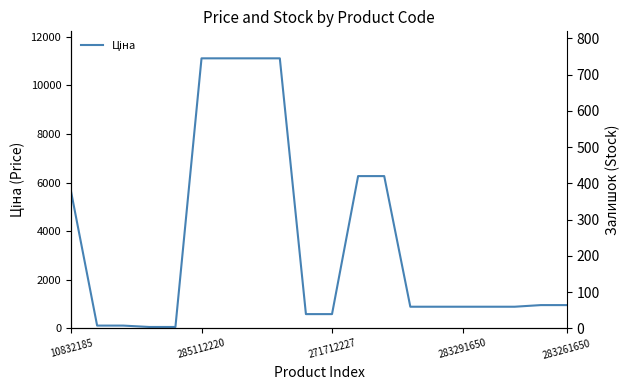

At which category does the chart reach its minimum across all series?

10832185